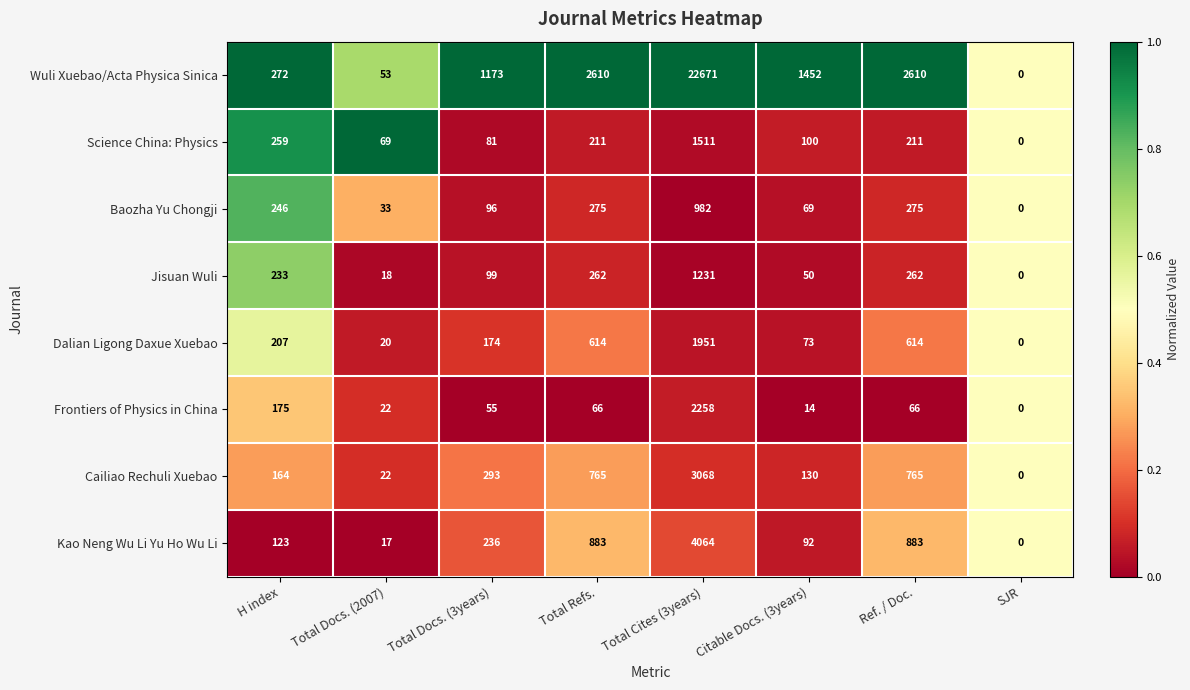

Read the Wuli Xuebao/Acta Physica Sinica value at Citable Docs. (3years), to the nearest 50.

1450